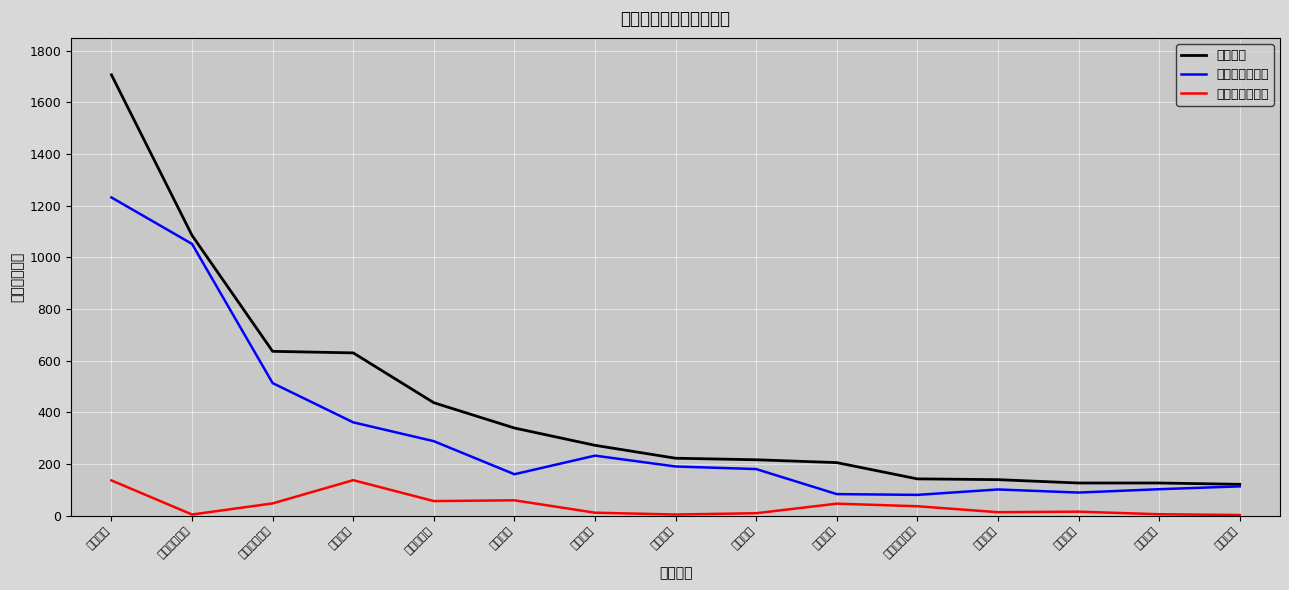

Rank the categories by 总投诉量 value from highest to lowest.

人保财险, 众惠相互保险, 众安在线财险, 平安财险, 太平洋财险, 大地财险, 太平财险, 国寿财险, 中华财险, 阳光财险, 泰康在线财险, 华安财险, 华泰财险, 紫金财险, 国泰财险